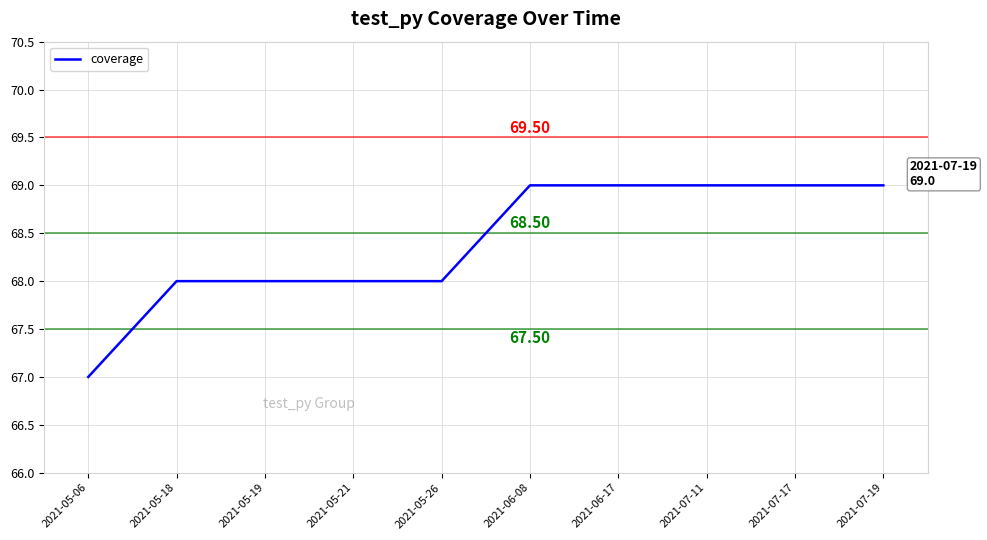

What is the change in value from 2021-05-19 to 2021-06-17?

+1